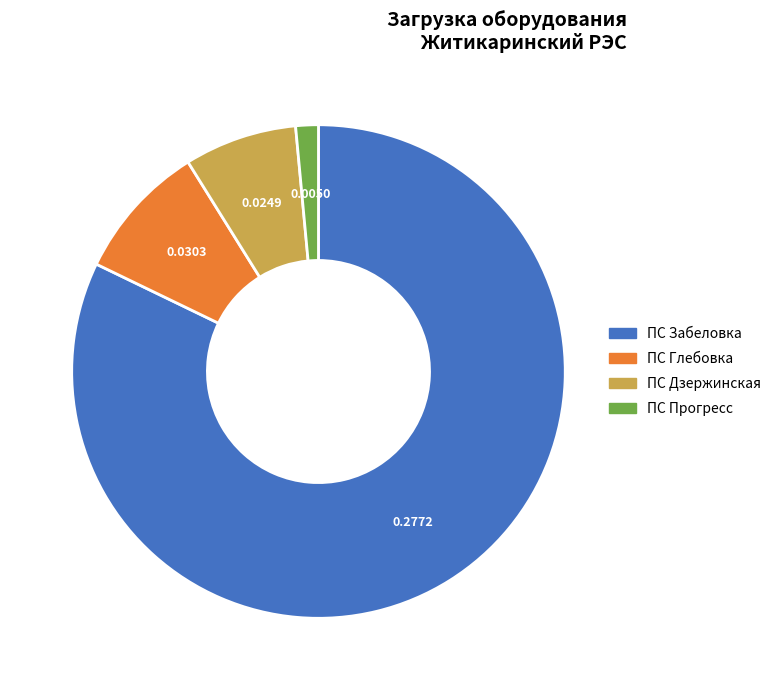

Does any single category account for the majority?

Yes